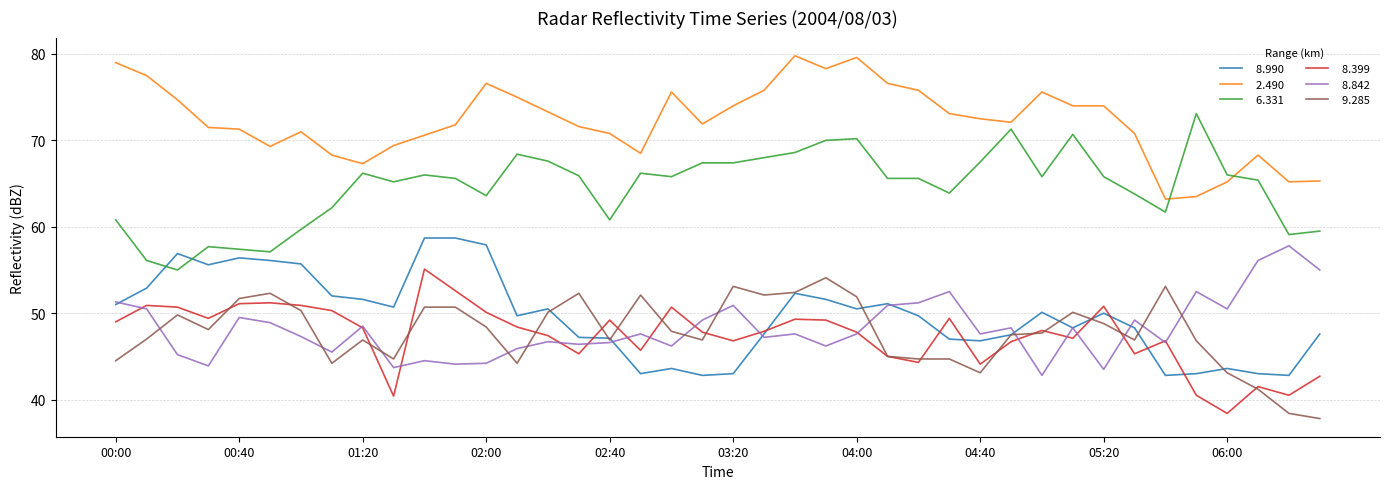

What is the greatest value displayed?

79.8